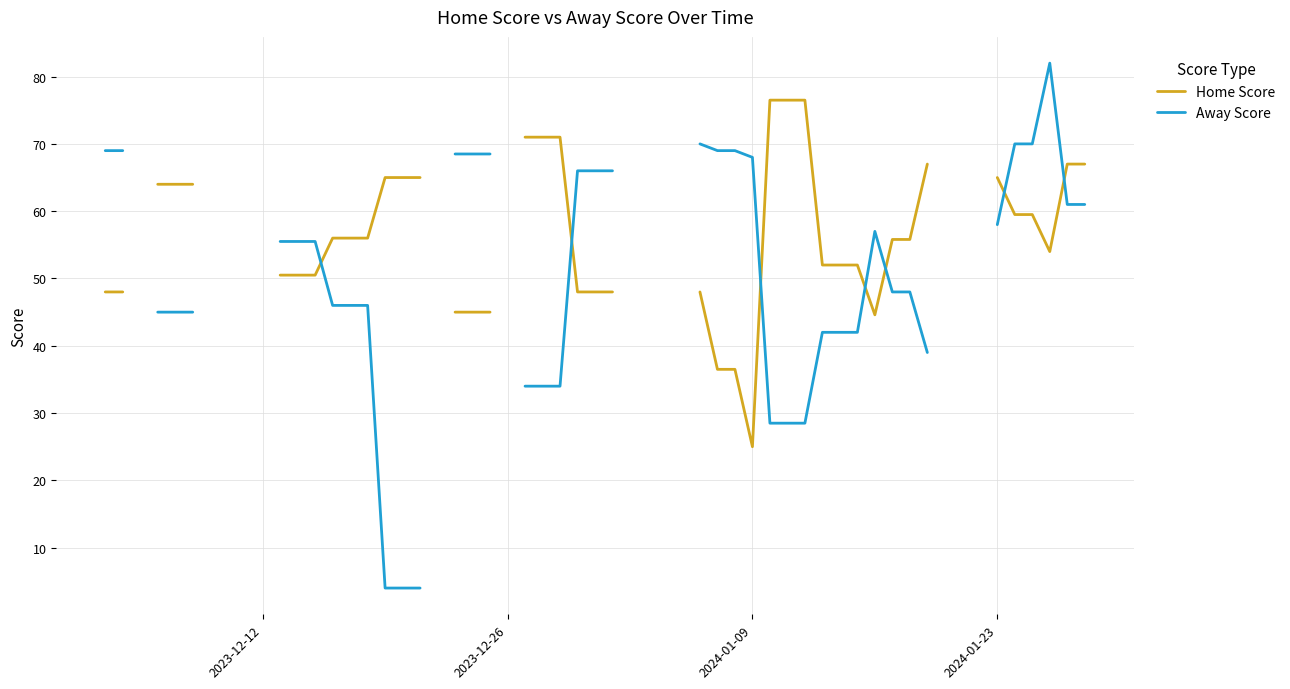

Which series ends up on top after the final intersection of Home Score and Away Score?

Home Score